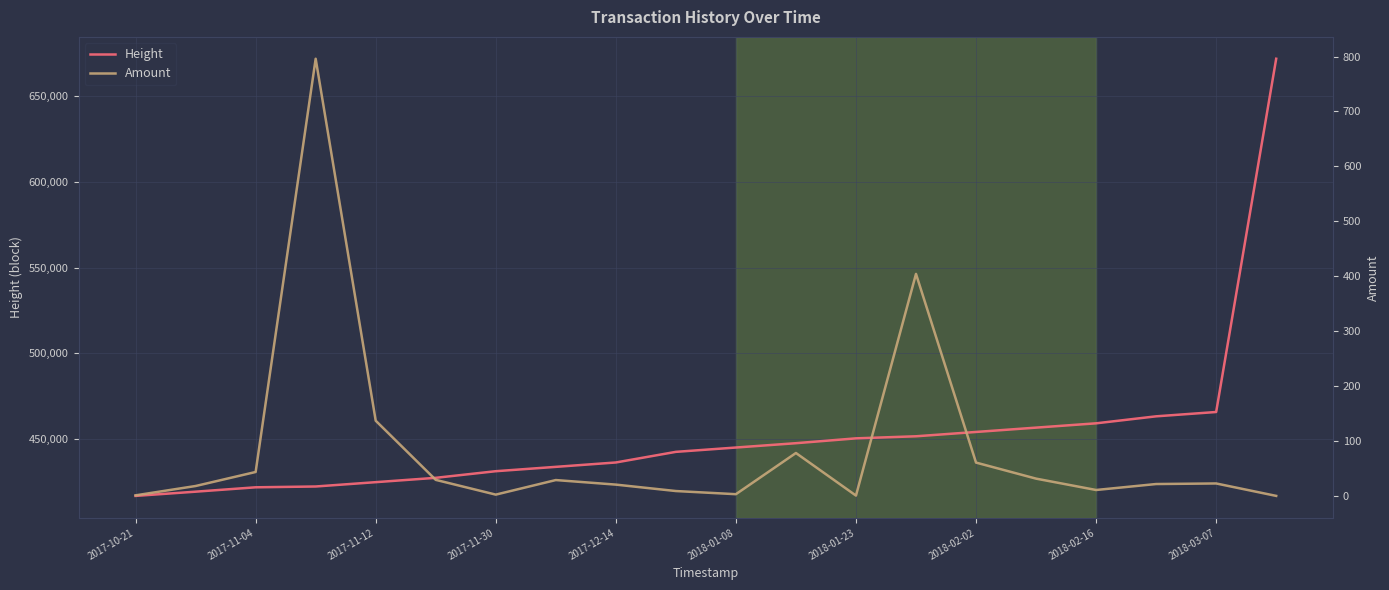

True or false: Height and Amount intersect in this chart.

False